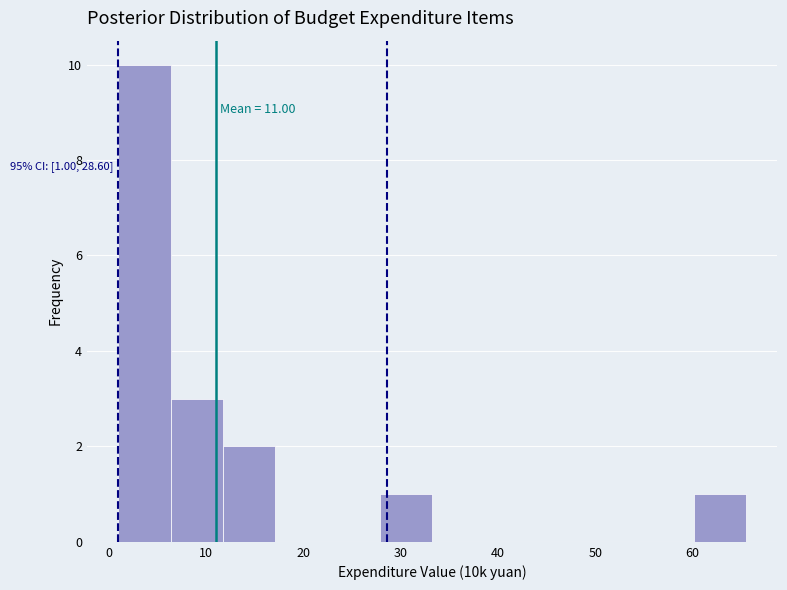

Over which range of the x-axis is the bar tallest?

1 to 6